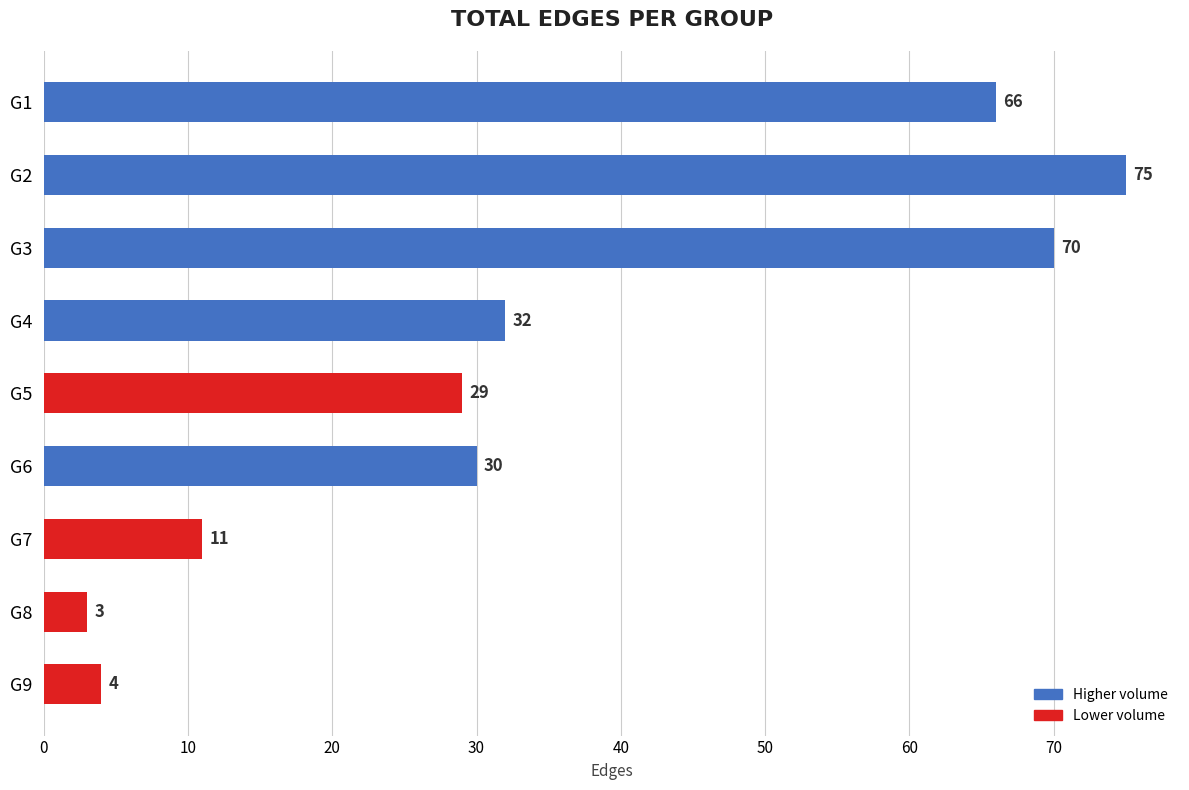

What is the difference between the second highest and second lowest values?

66